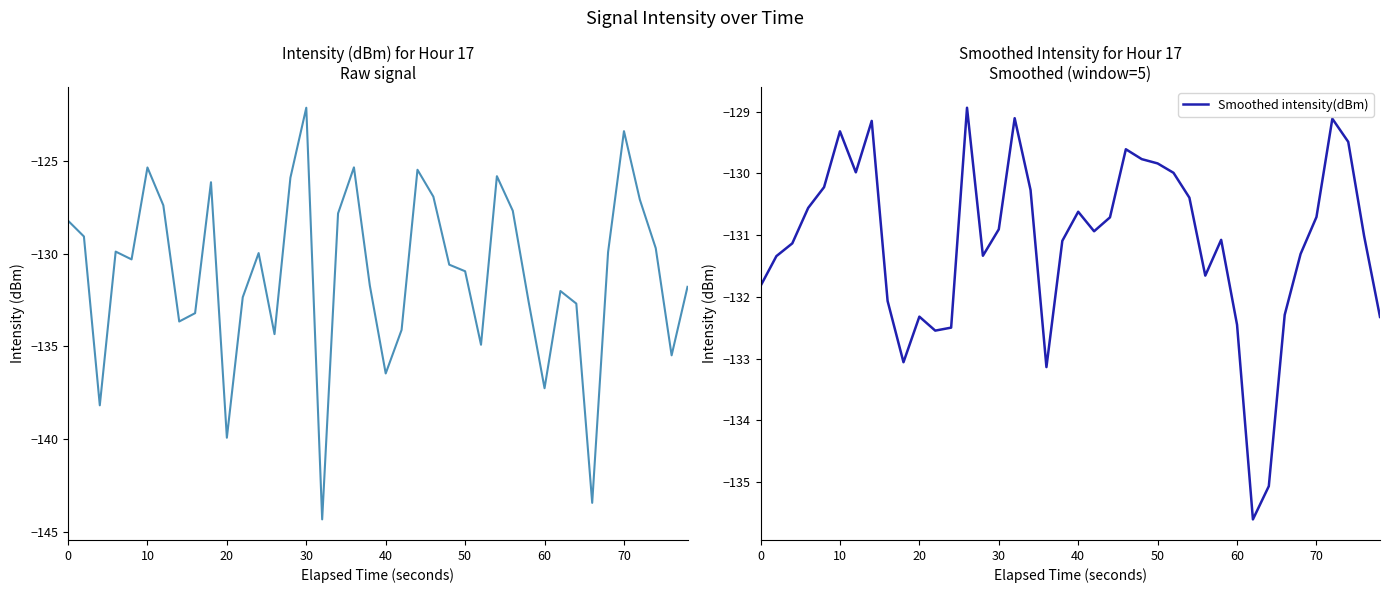

What is the minimum value for Smoothed intensity(dBm)?

-135.6